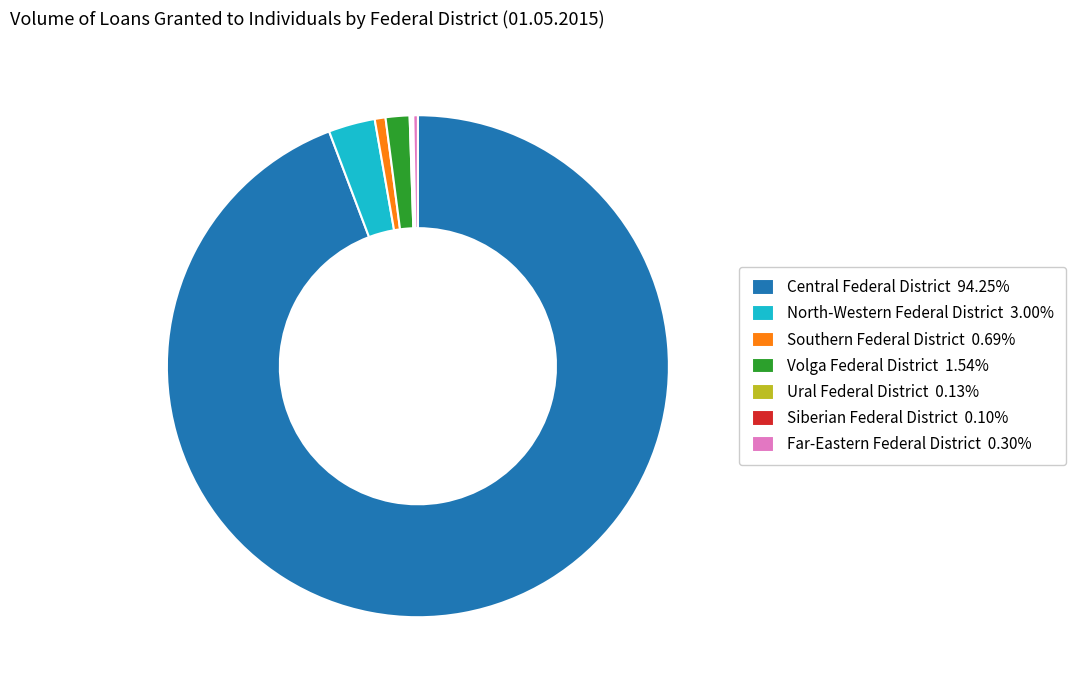

What is the ratio of the value at Volga Federal District 1.54% to the value at Far-Eastern Federal District 0.30%?

5.2